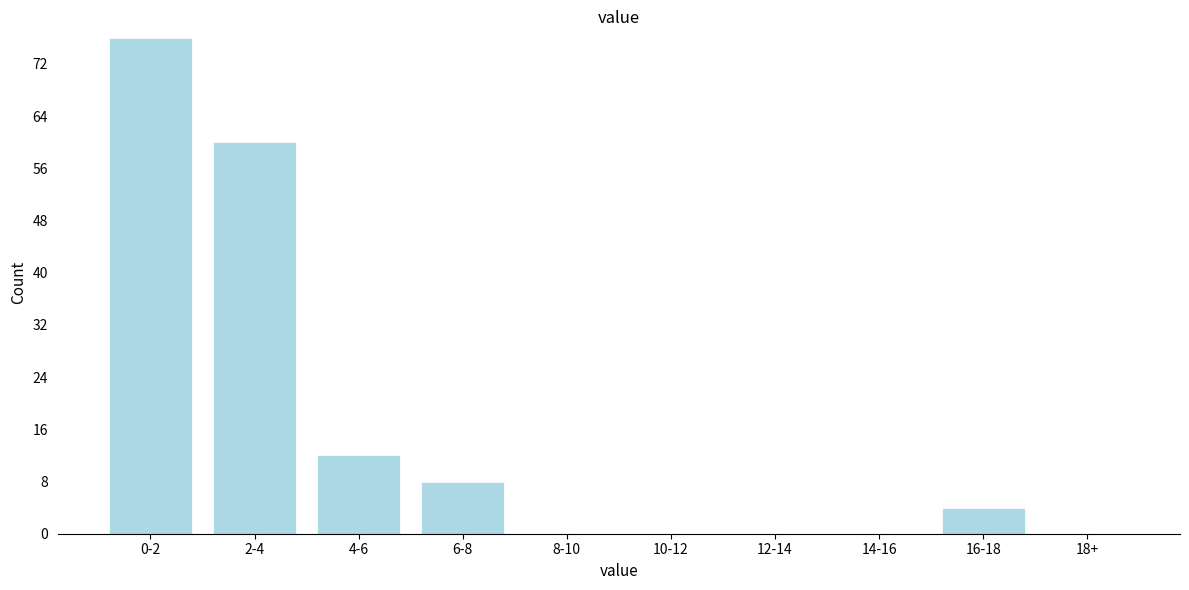

Reading left to right, transcribe all the data shown in this chart.

0-2=76	2-4=60	4-6=12	6-8=8	8-10=0	10-12=0	12-14=0	14-16=0	16-18=4	18+=0